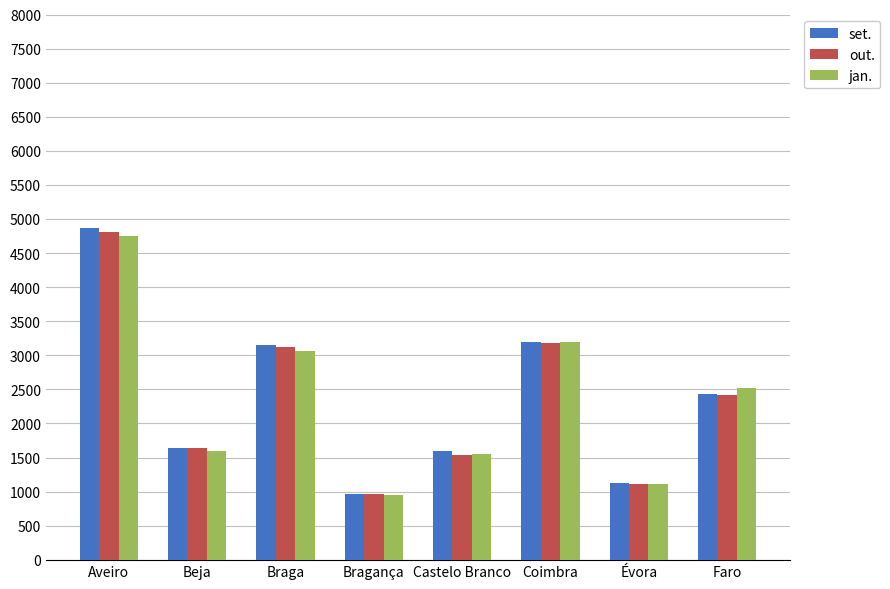

Is the value of jan. at Aveiro greater than the value of set. at Faro?

Yes